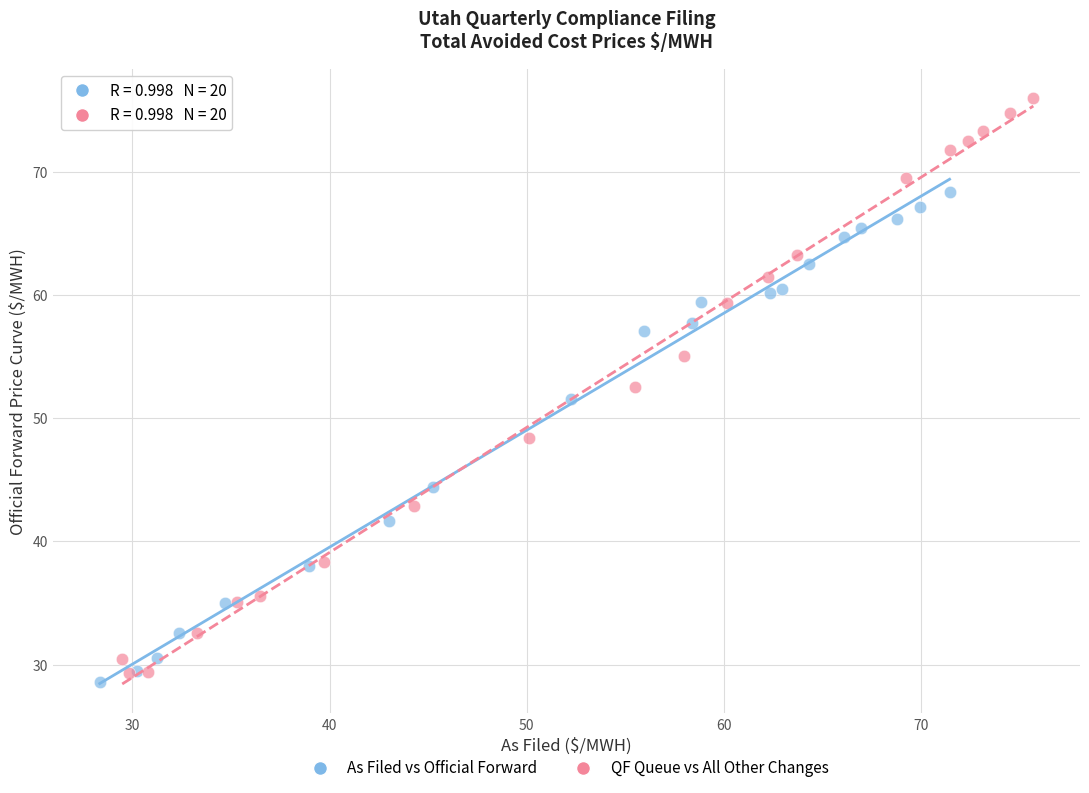

What are all the series names shown in the legend?

As Filed vs Official Forward, QF Queue vs All Other Changes